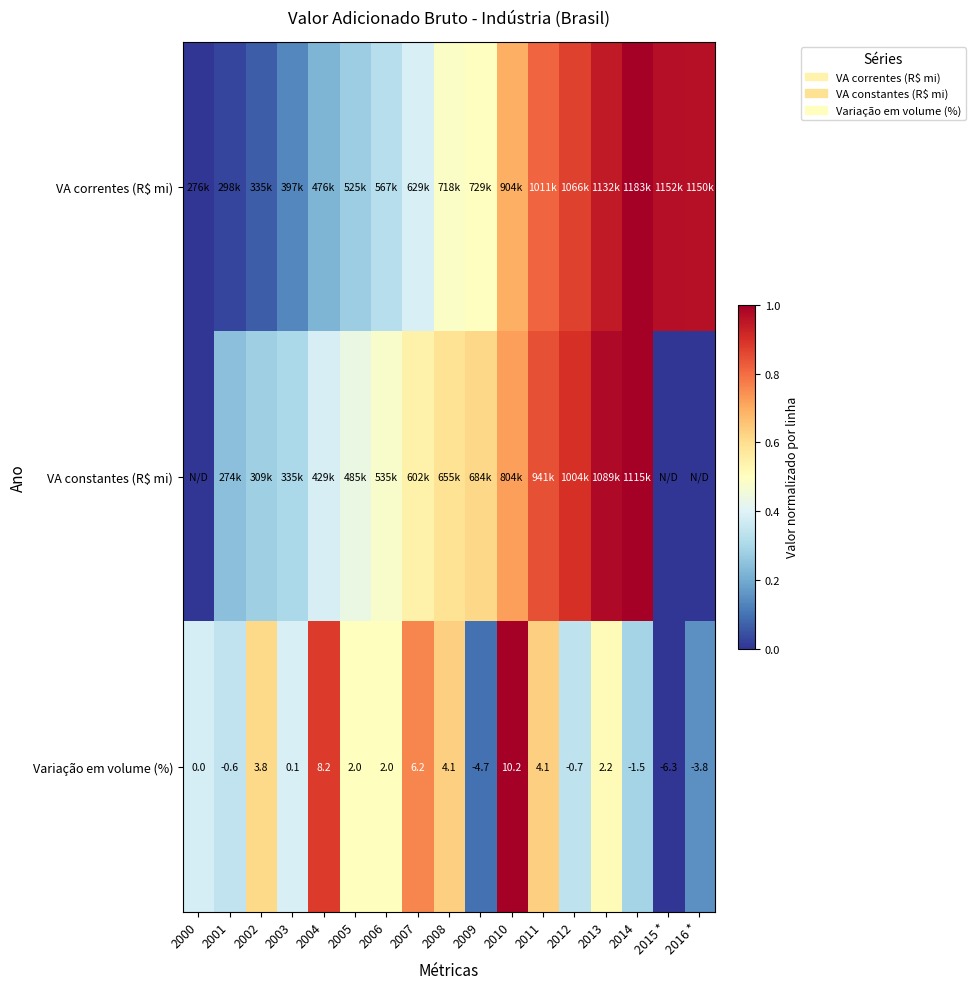

Which series has the largest total across all categories?

VA correntes (R$ mi)